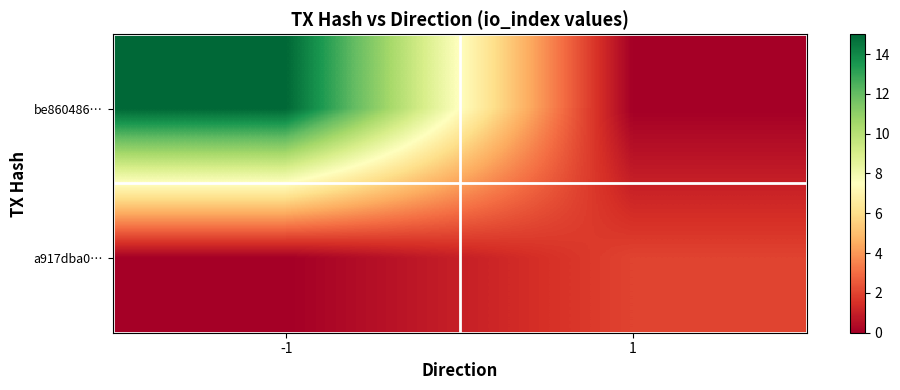

What is the total value across all series at 1?

2